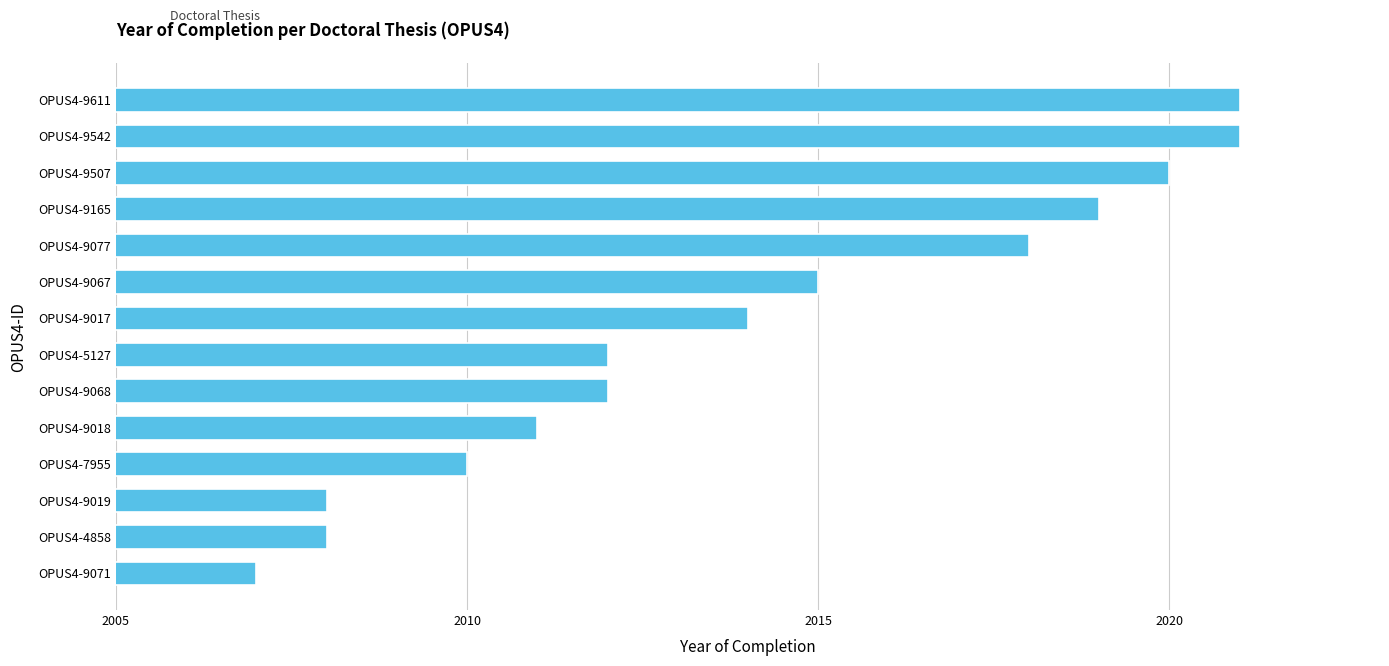

Which label corresponds to the smallest value in the chart?

OPUS4-9071